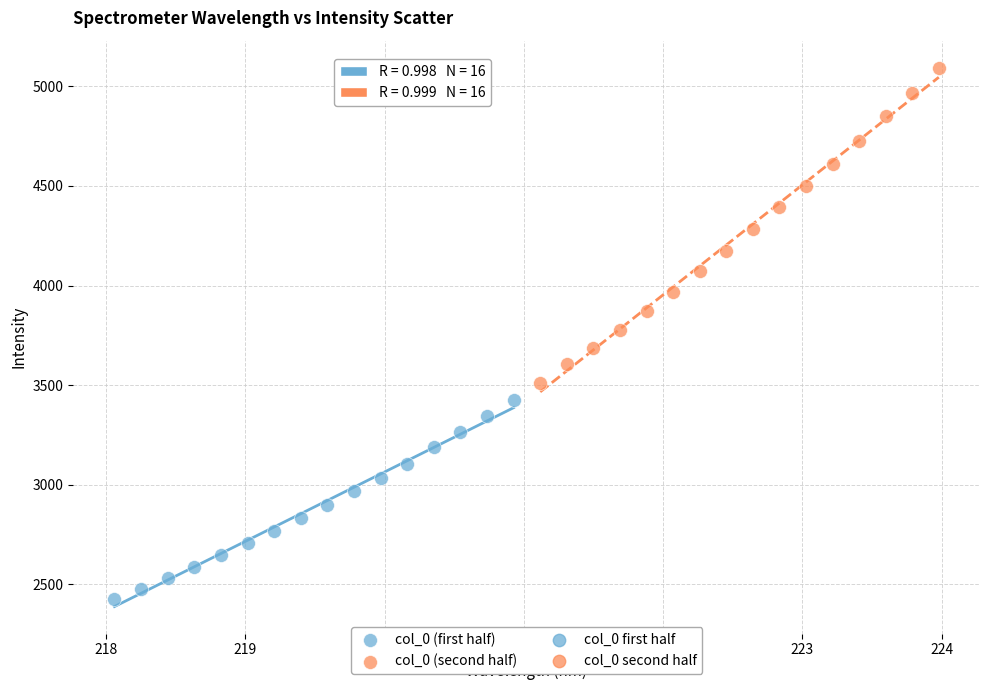

Which series has the largest Y range (max minus min)?

col_0 (second half)